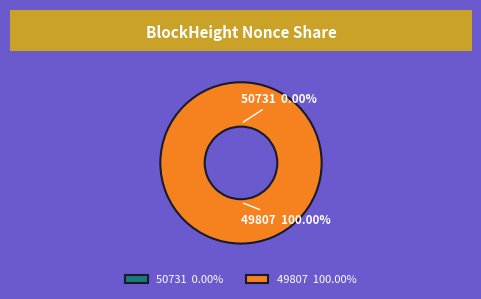

How many slices are in this pie chart?

2